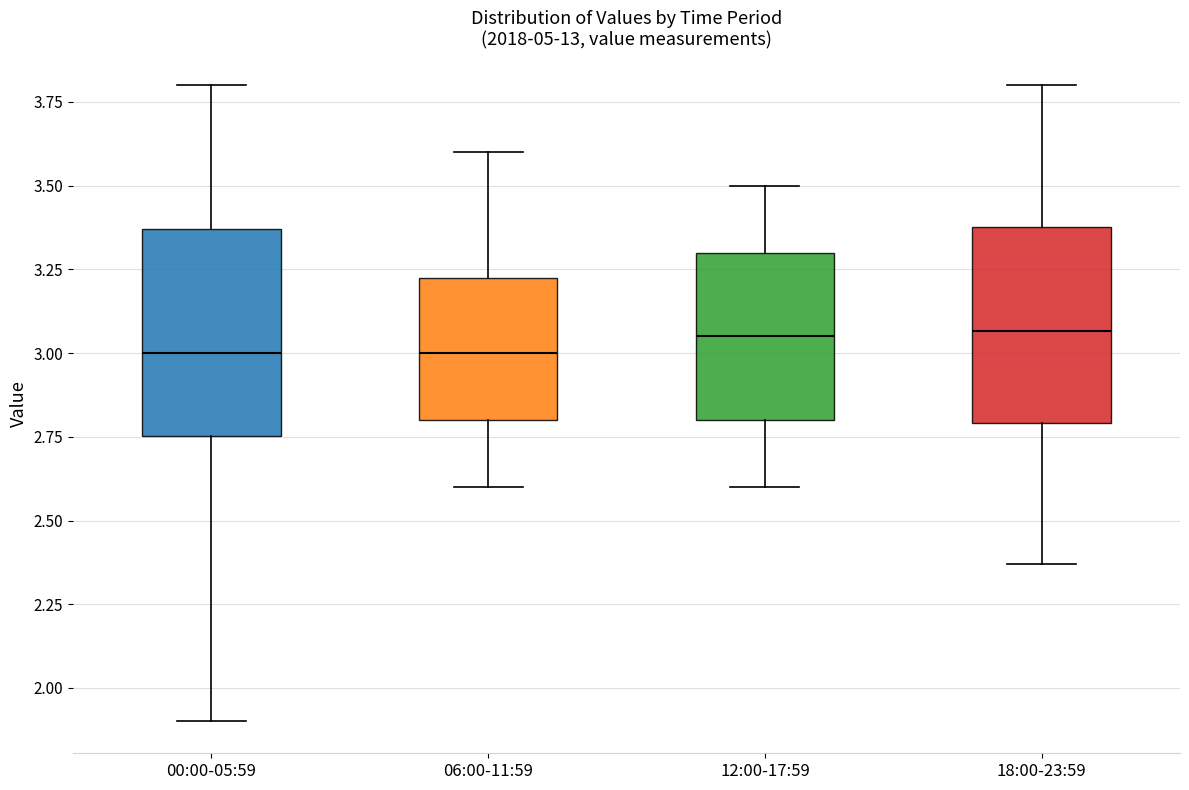

Reading left to right, transcribe this box plot: for each box, give where its median line is, the range the box spans, and where its two whiskers end, as read against the y-axis. The values are not printed on the chart, so give them approximately, as read against the axis.

00:00-05:59: median 3.00, box 2.75 to 3.35, whiskers 1.90 to 3.80
06:00-11:59: median 3.00, box 2.80 to 3.25, whiskers 2.60 to 3.60
12:00-17:59: median 3.05, box 2.80 to 3.30, whiskers 2.60 to 3.50
18:00-23:59: median 3.05, box 2.80 to 3.40, whiskers 2.35 to 3.80